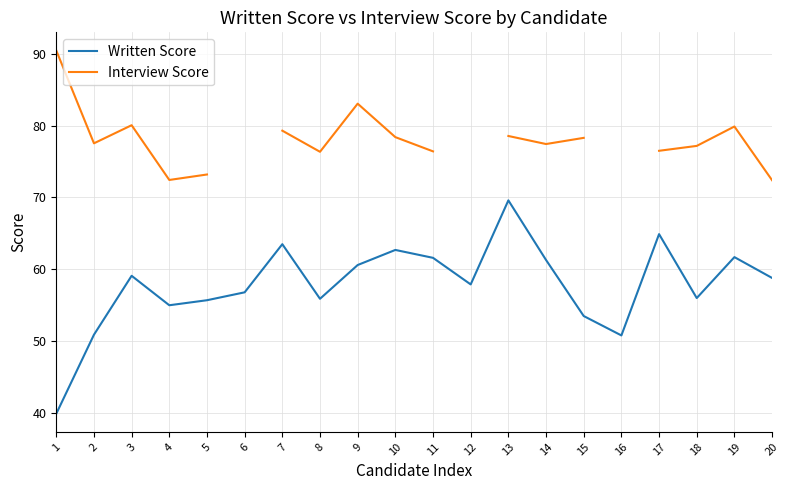

Which series has the widest spread of values?

Written Score